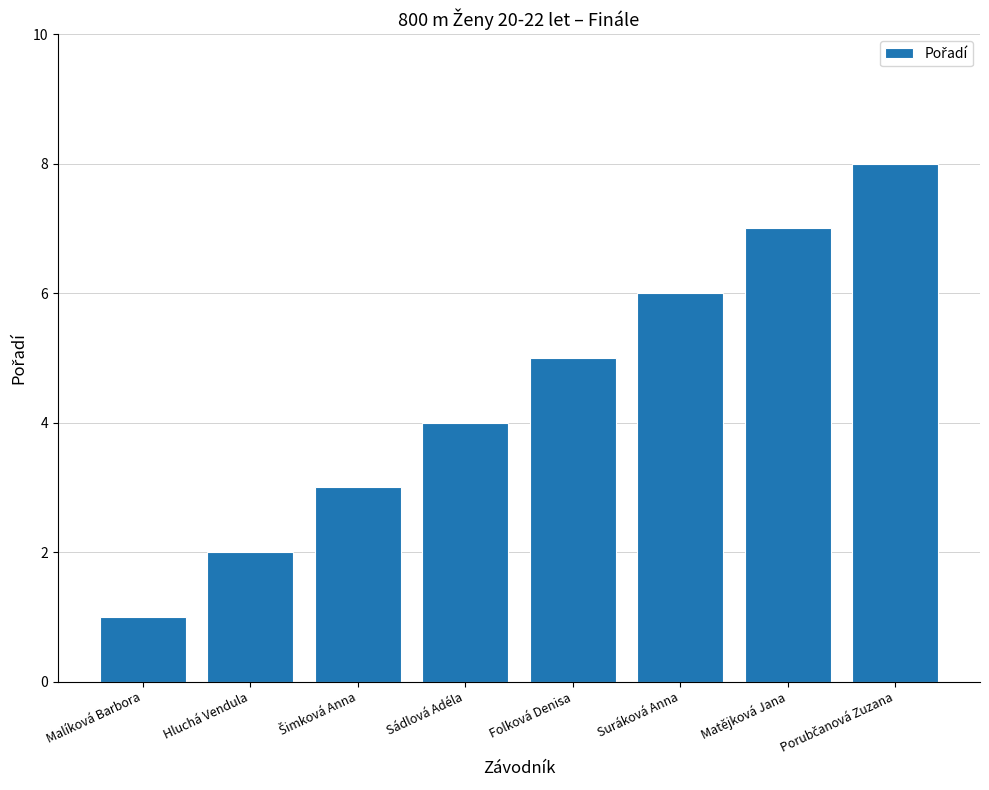

The value at Hluchá Vendula is 3. True or false?

False